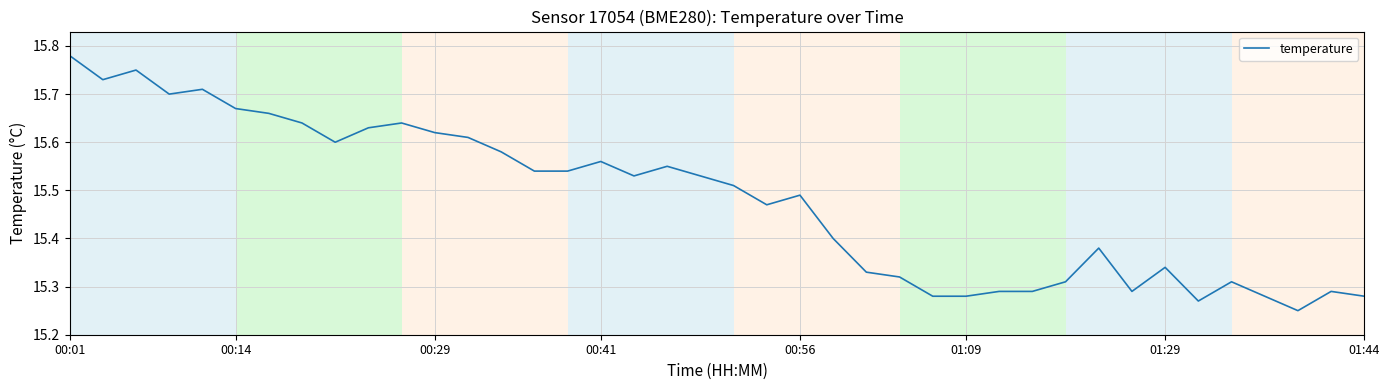

What is the difference between the maximum and minimum values?

0.5